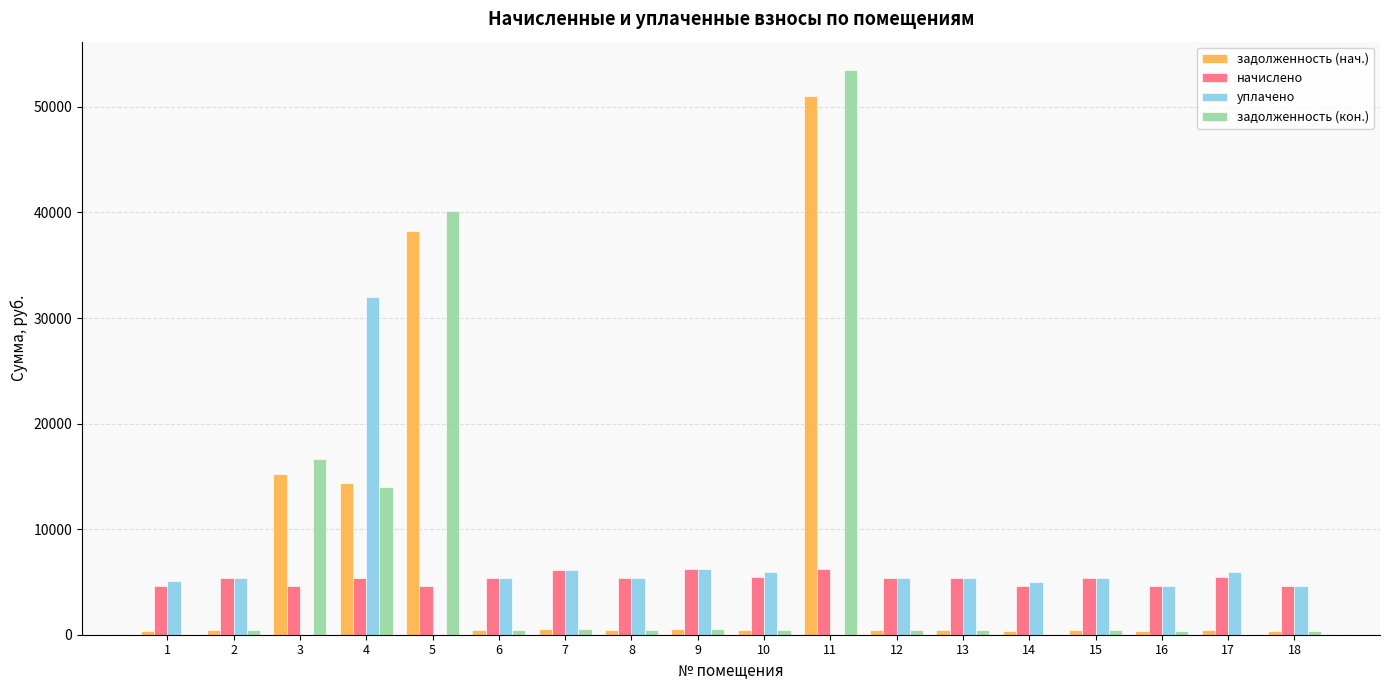

At which category is the sum across all series the highest?

11